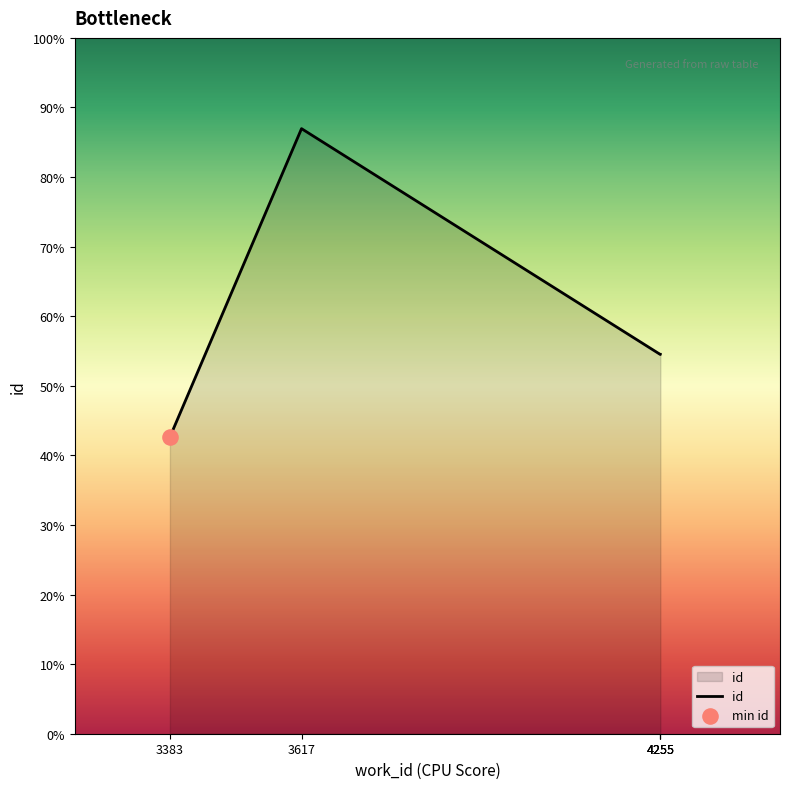

What is the ratio of the value at 3617 to the value at 4255?

1.6